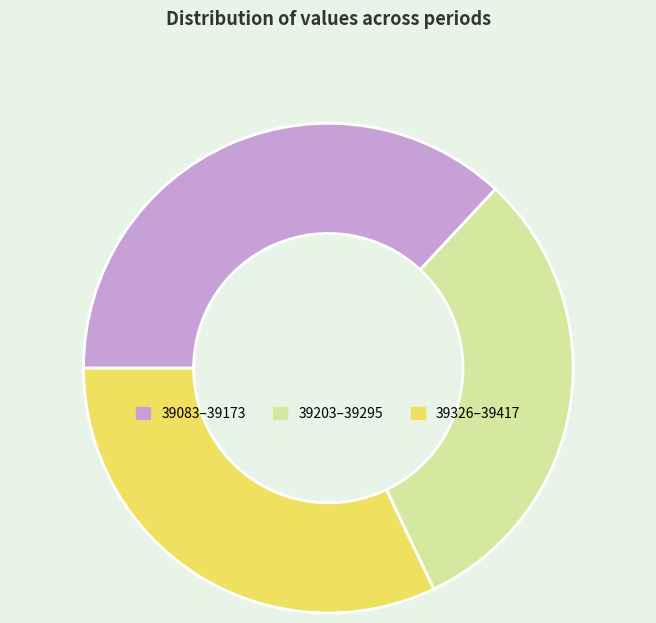

Which slice is the largest?

39083–39173